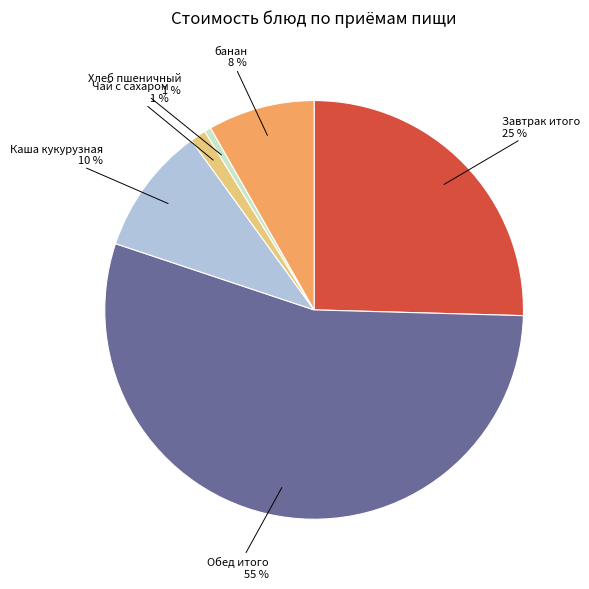

Which slice is the largest?

Обед итого